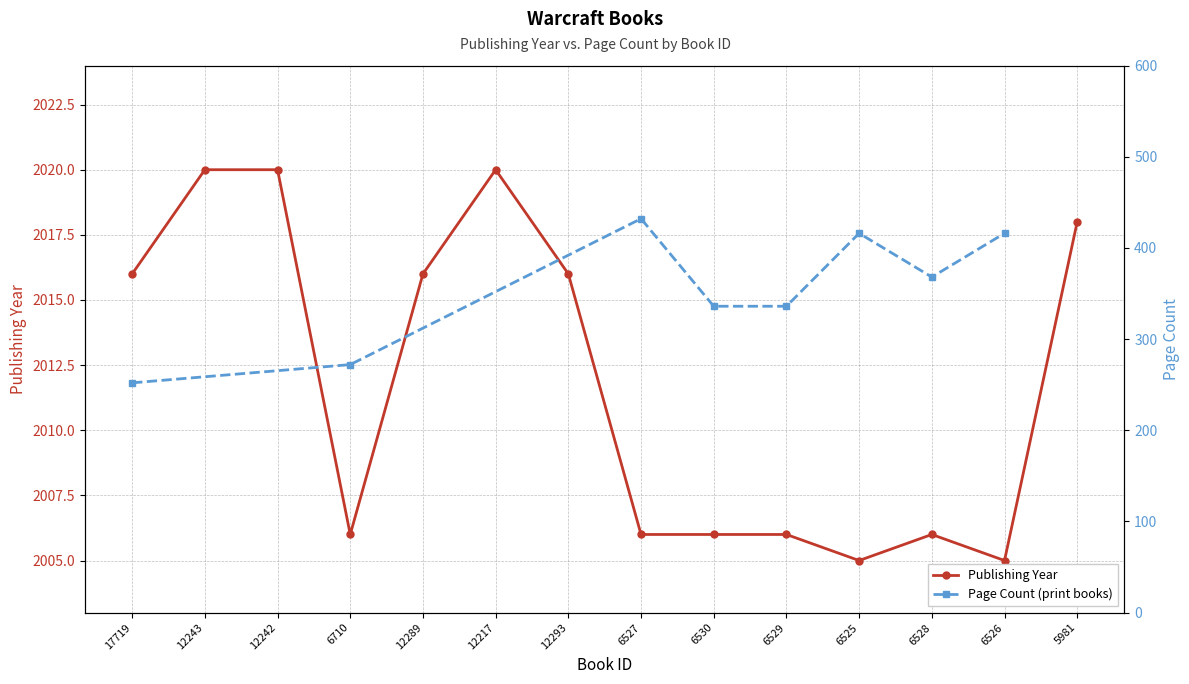

At which label does the data first exceed 2016?

12243